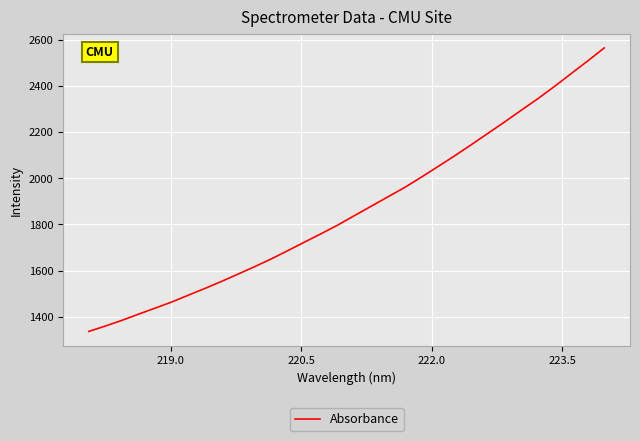

What is the maximum value shown in the chart?

2564.3